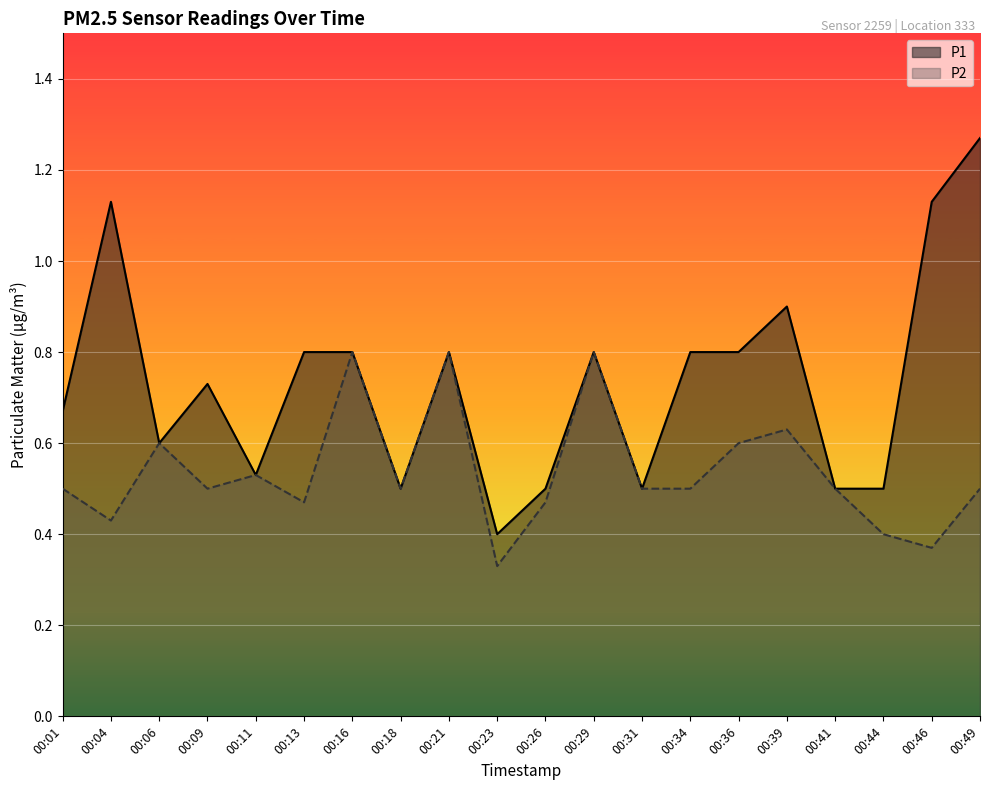

True or false: P2 and P1 cross at least once.

False